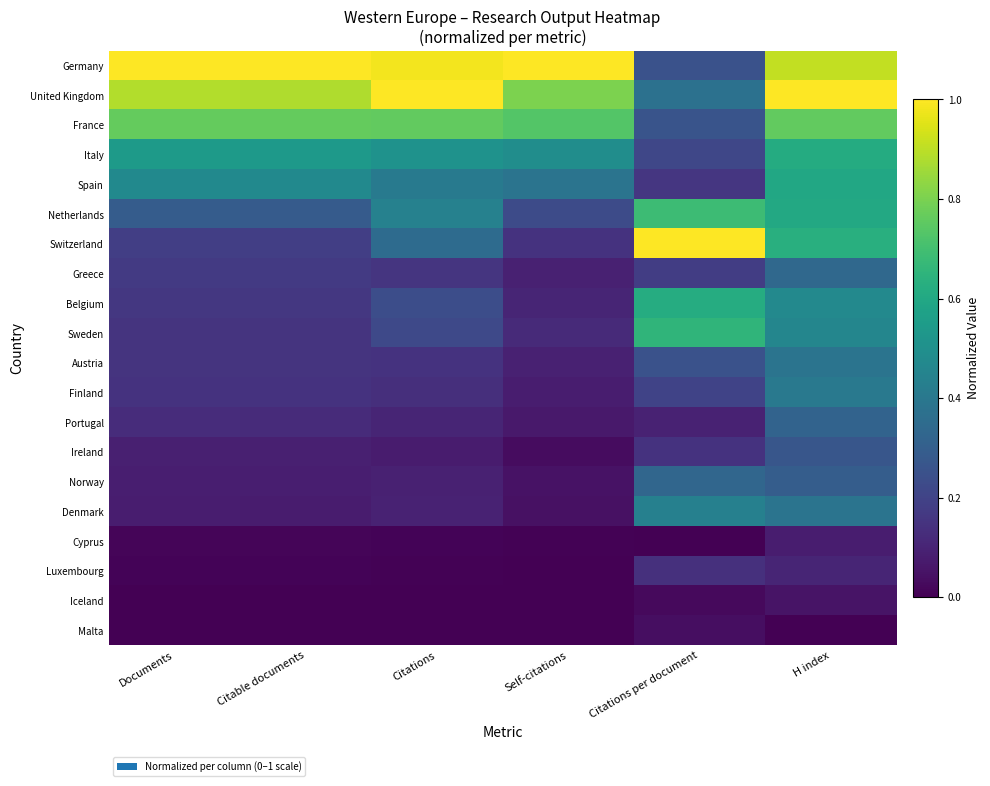

Reading left to right, list all the values displayed in this chart.

Germany: Documents=1.0	Citable documents=1.0	Citations=1.0	Self-citations=1.0	Citations per document=0.3	H index=0.9
United Kingdom: Documents=0.9	Citable documents=0.9	Citations=1.0	Self-citations=0.8	Citations per document=0.4	H index=1.0
France: Documents=0.8	Citable documents=0.8	Citations=0.8	Self-citations=0.7	Citations per document=0.3	H index=0.8
Italy: Documents=0.5	Citable documents=0.5	Citations=0.5	Self-citations=0.5	Citations per document=0.2	H index=0.6
Spain: Documents=0.5	Citable documents=0.5	Citations=0.4	Self-citations=0.4	Citations per document=0.2	H index=0.6
Netherlands: Documents=0.3	Citable documents=0.3	Citations=0.4	Self-citations=0.2	Citations per document=0.7	H index=0.6
Switzerland: Documents=0.2	Citable documents=0.2	Citations=0.3	Self-citations=0.1	Citations per document=1.0	H index=0.6
Greece: Documents=0.2	Citable documents=0.2	Citations=0.2	Self-citations=0.1	Citations per document=0.2	H index=0.3
Belgium: Documents=0.2	Citable documents=0.2	Citations=0.2	Self-citations=0.1	Citations per document=0.6	H index=0.5
Sweden: Documents=0.2	Citable documents=0.2	Citations=0.2	Self-citations=0.1	Citations per document=0.7	H index=0.5
Austria: Documents=0.2	Citable documents=0.1	Citations=0.1	Self-citations=0.1	Citations per document=0.3	H index=0.4
Finland: Documents=0.1	Citable documents=0.1	Citations=0.1	Self-citations=0.1	Citations per document=0.2	H index=0.4
Portugal: Documents=0.1	Citable documents=0.1	Citations=0.1	Self-citations=0.1	Citations per document=0.1	H index=0.3
Ireland: Documents=0.1	Citable documents=0.1	Citations=0.1	Self-citations=0.0	Citations per document=0.1	H index=0.3
Norway: Documents=0.1	Citable documents=0.1	Citations=0.1	Self-citations=0.0	Citations per document=0.3	H index=0.3
Denmark: Documents=0.1	Citable documents=0.1	Citations=0.1	Self-citations=0.0	Citations per document=0.4	H index=0.4
Cyprus: Documents=0.0	Citable documents=0.0	Citations=0.0	Self-citations=0.0	Citations per document=0.0	H index=0.1
Luxembourg: Documents=0.0	Citable documents=0.0	Citations=0.0	Self-citations=0.0	Citations per document=0.1	H index=0.1
Iceland: Documents=0.0	Citable documents=0.0	Citations=0.0	Self-citations=0.0	Citations per document=0.0	H index=0.1
Malta: Documents=0.0	Citable documents=0.0	Citations=0.0	Self-citations=0.0	Citations per document=0.0	H index=0.0